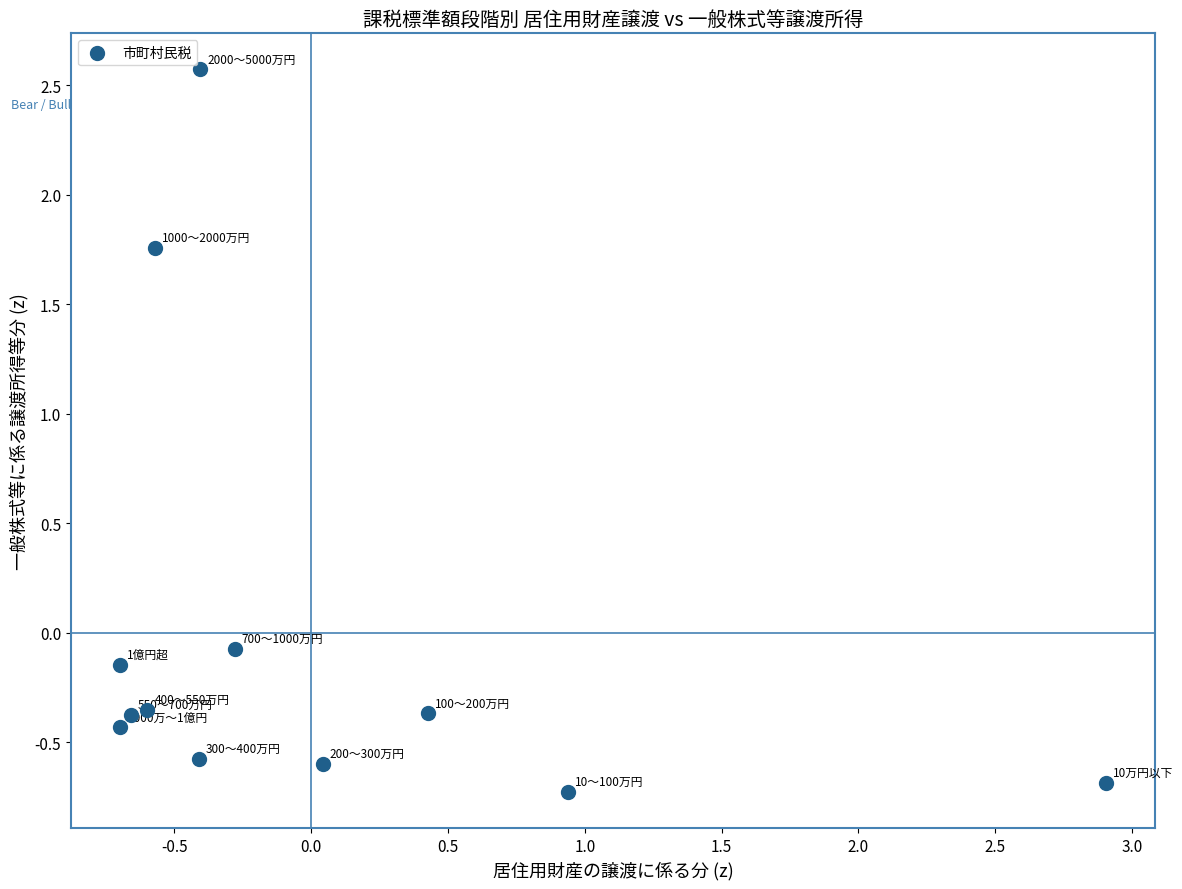

What is the range of X values (max minus min)?

3.6